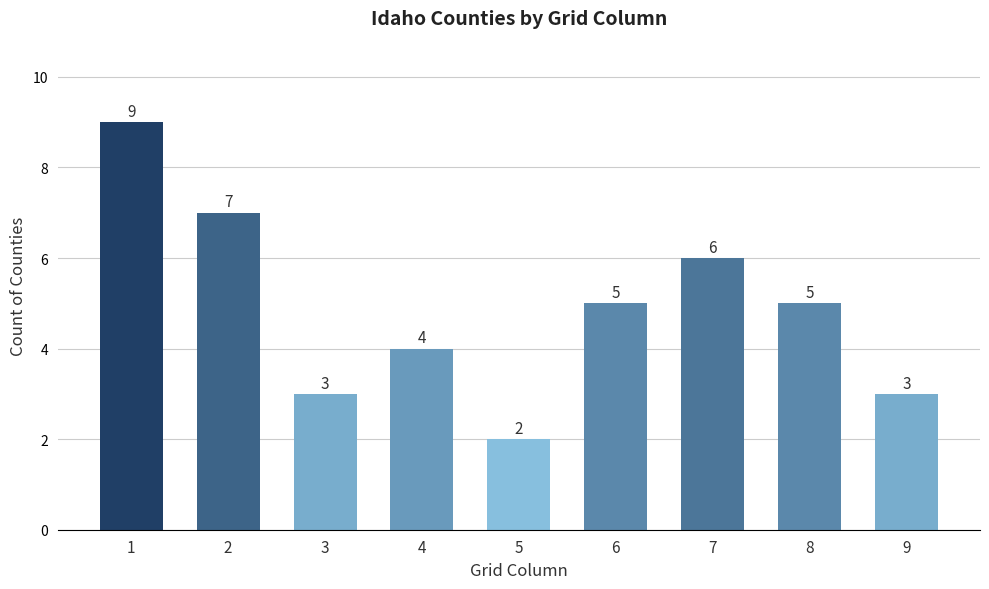

What is the difference between the maximum and minimum values?

7